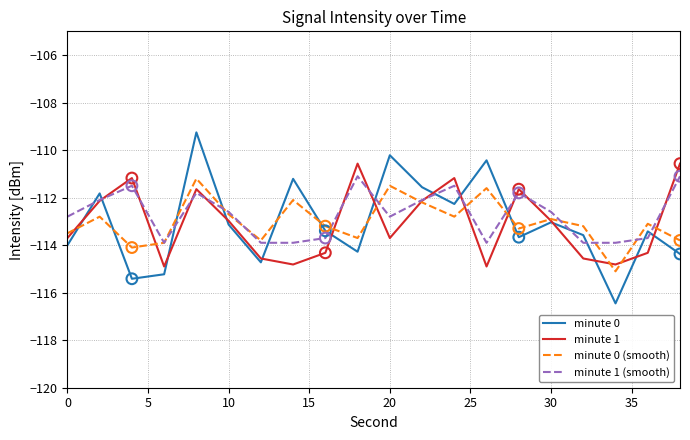

Which series has the widest spread of values?

minute 0